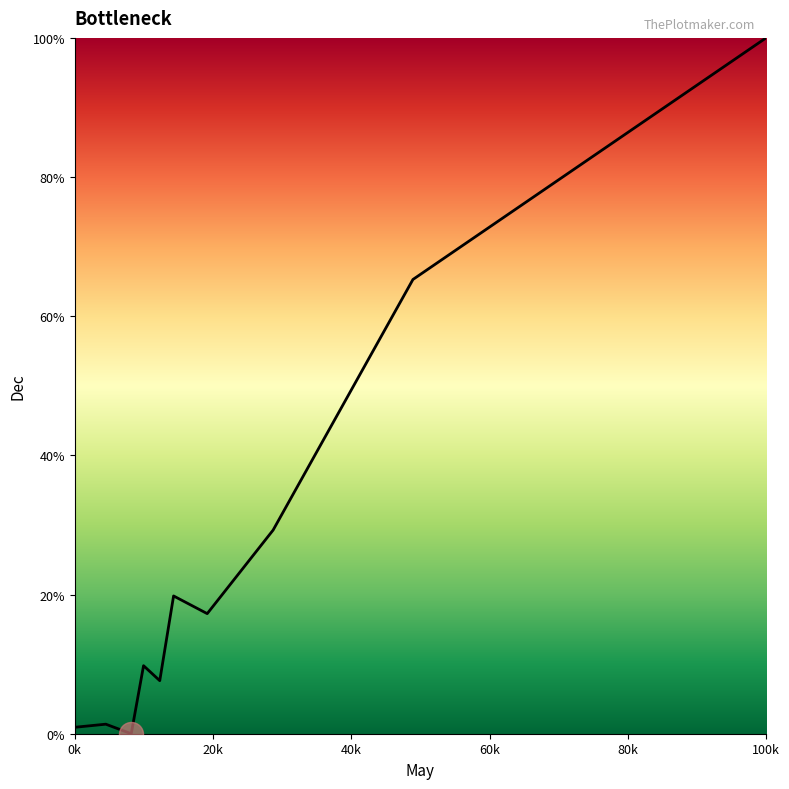

What is the maximum value shown in the chart?

100.0